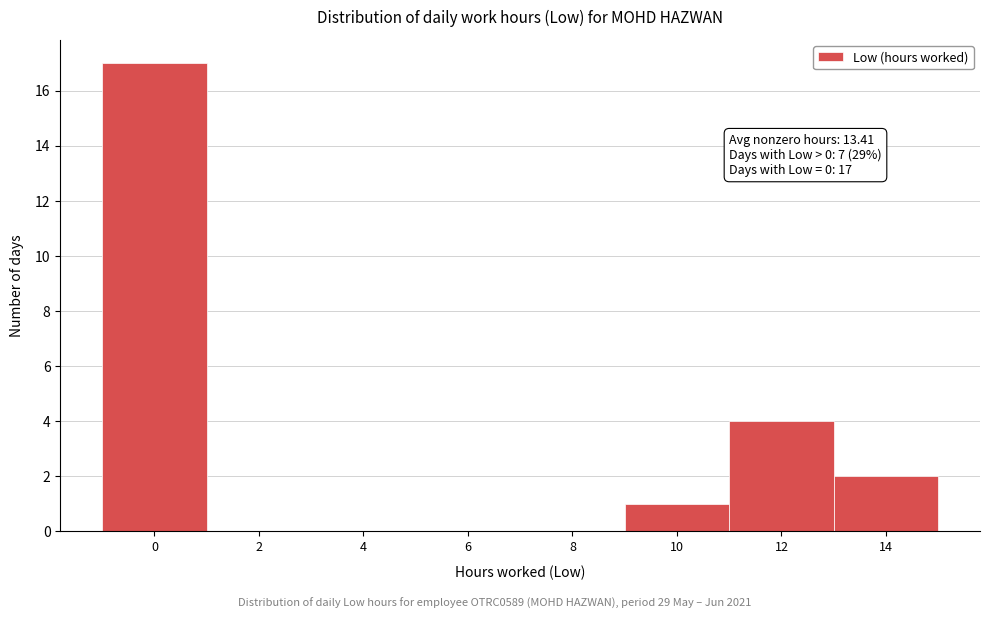

True or false: the data shows 17 at 0.

True